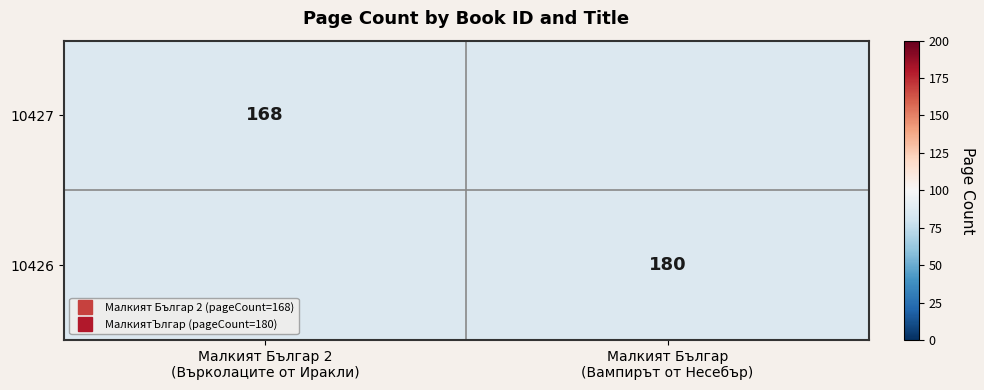

List the labels in order of 10426 value, smallest first.

Малкият Българ 2 (Върколаците от Иракли), Малкият Българ (Вампирът от Несебър)